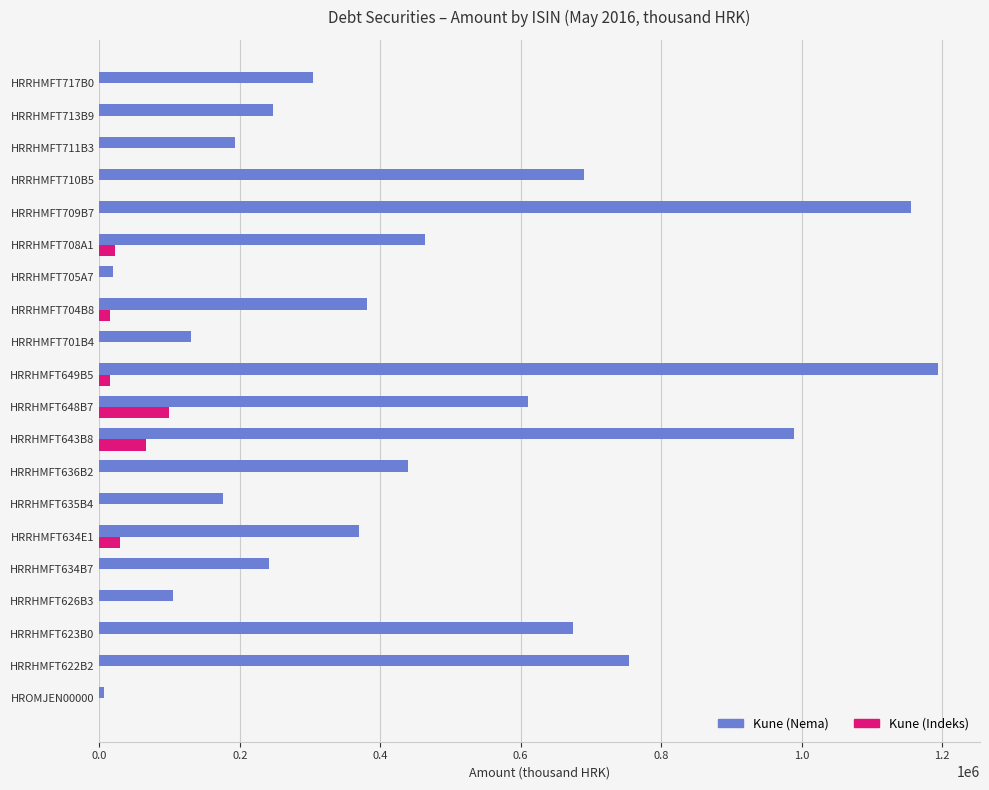

Which series has the largest total across all categories?

Kune (Nema)